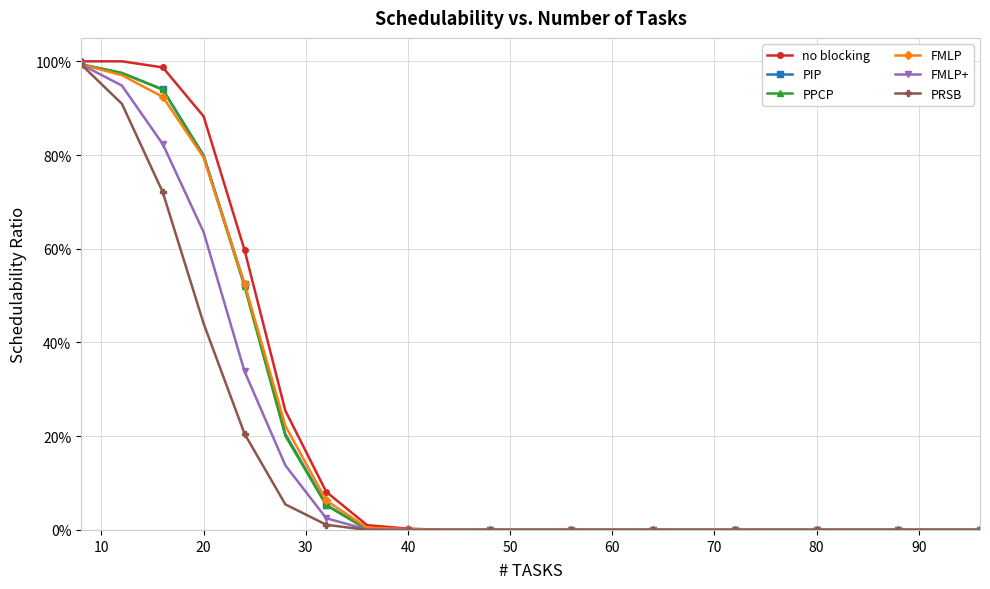

Is this an area chart (filled region under the line)?

No